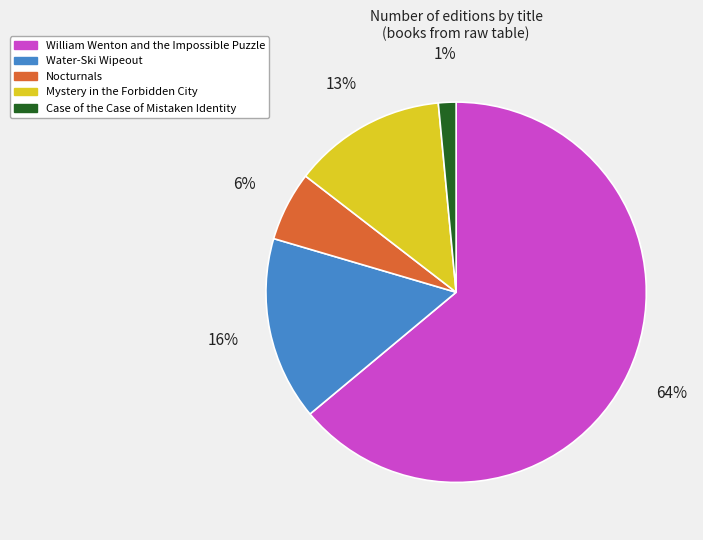

Does Water-Ski Wipeout represent more than half of the total?

No